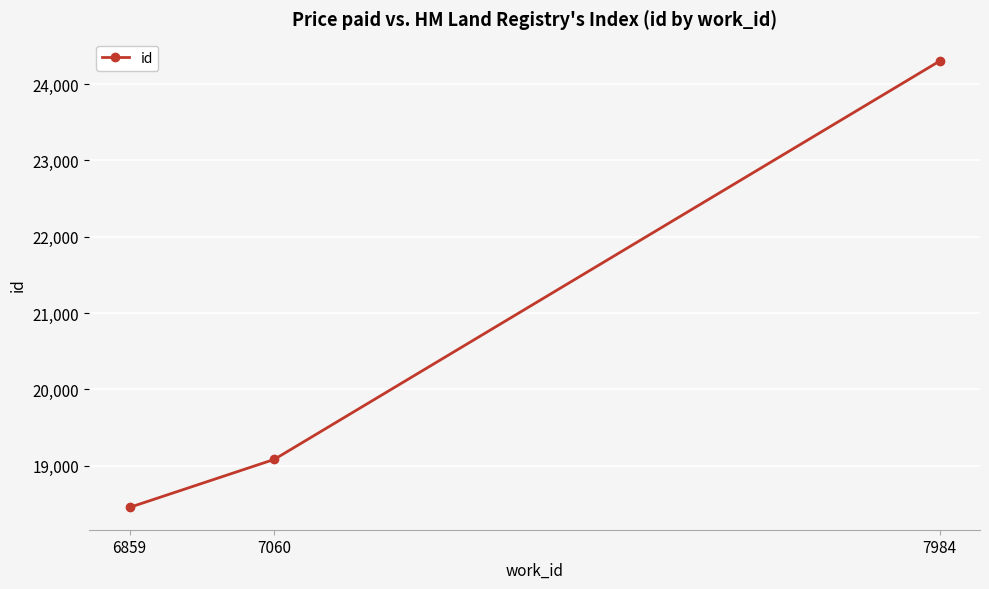

Approximately how many times larger is the value at 7984 compared to 7060?

1.3